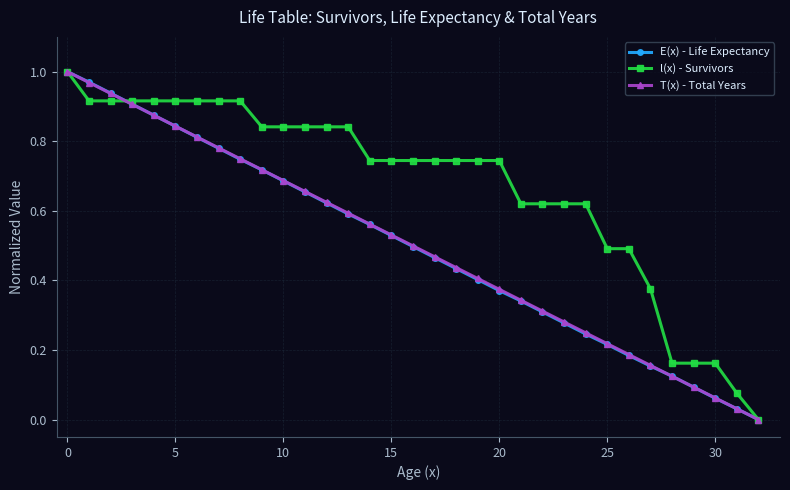

True or false: E(x) - Life Expectancy has more than 2 points higher than both neighbors.

False